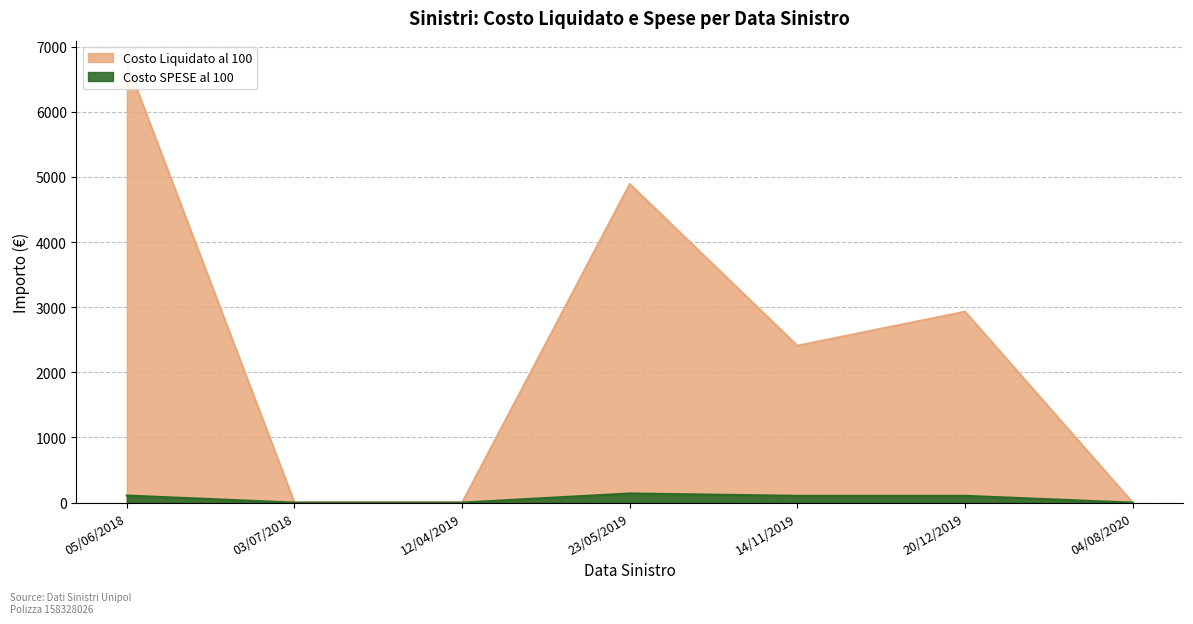

True or false: Costo SPESE al 100 and Costo Liquidato al 100 intersect in this chart.

False